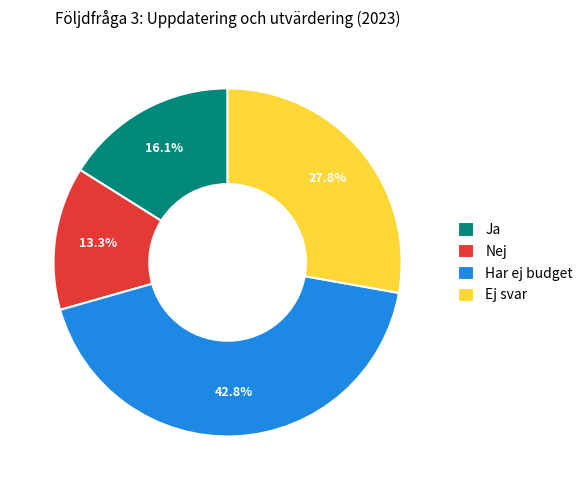

What is the ratio of the value at Nej to the value at Ja?

0.8